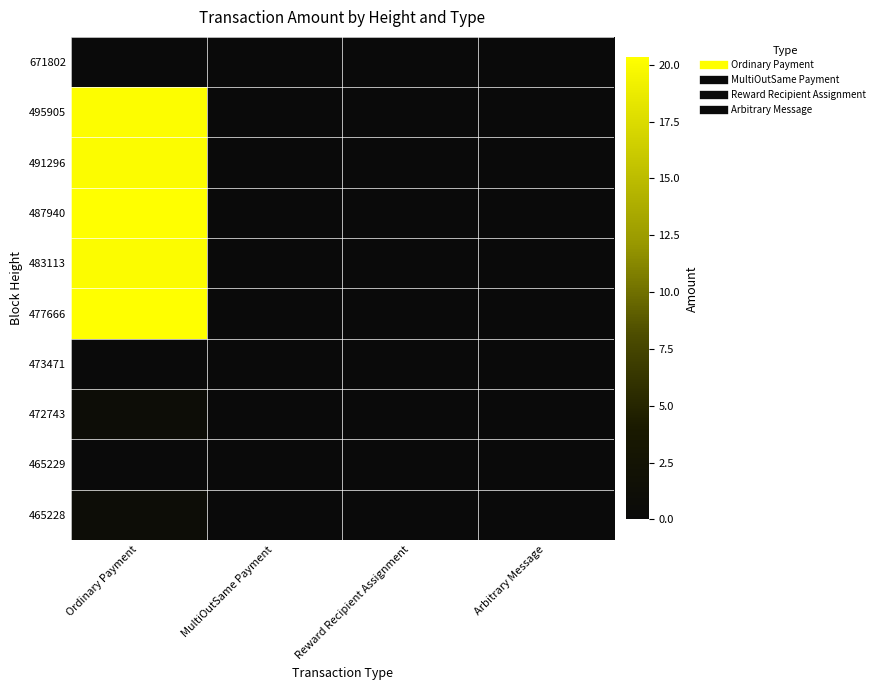

Which category has the highest value across all series?

Ordinary Payment